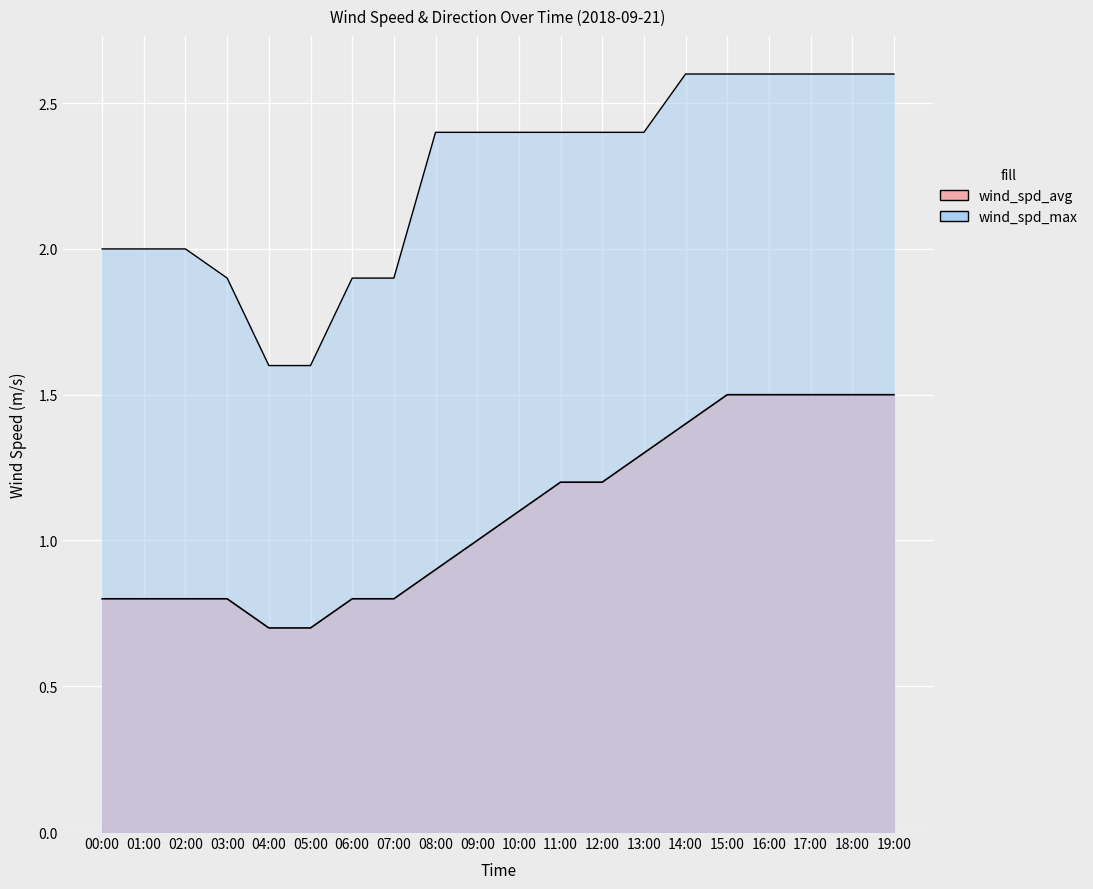

Between 09:00 and 17:00, which series saw the biggest shift?

wind_spd_avg